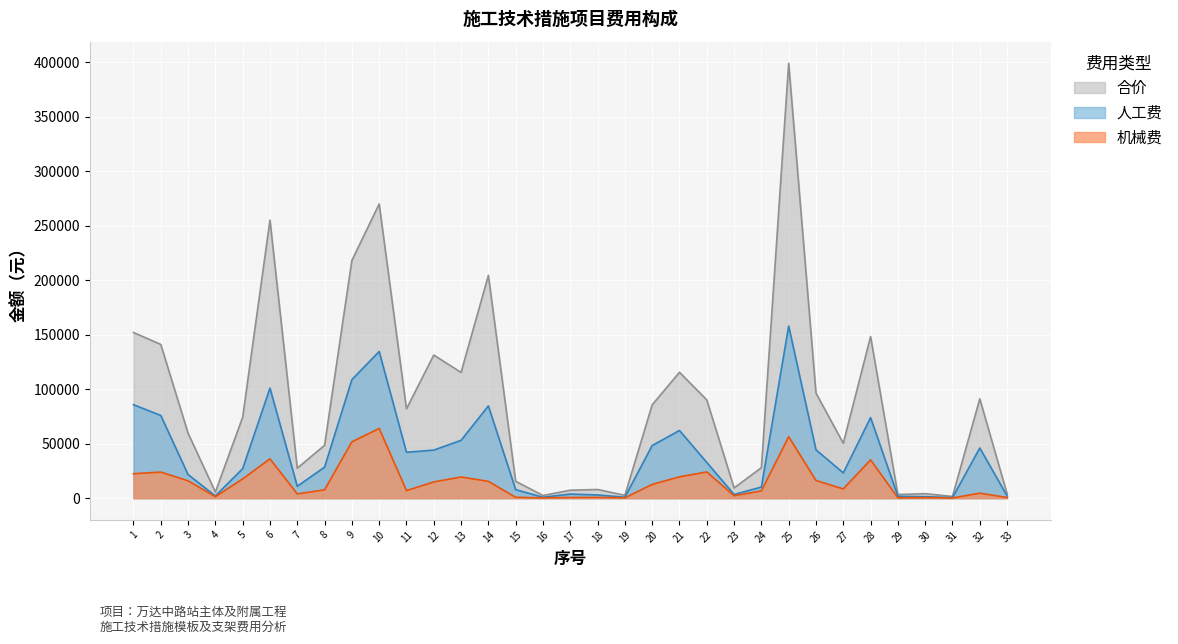

At which label does 人工费 reach its minimum?

31